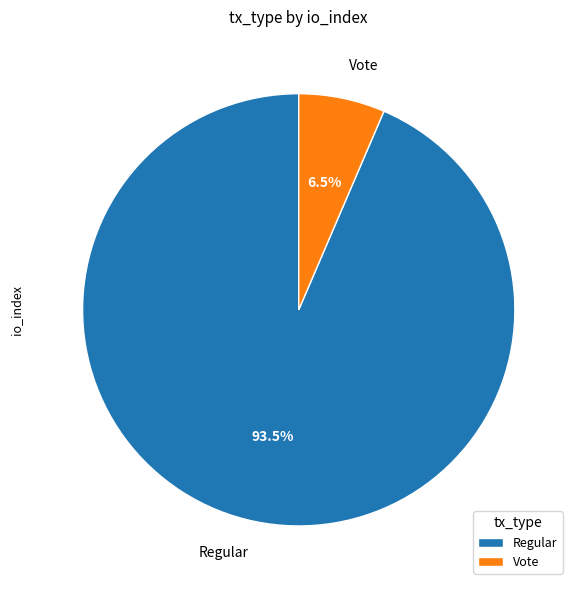

Rank the categories by value from highest to lowest.

Regular, Vote